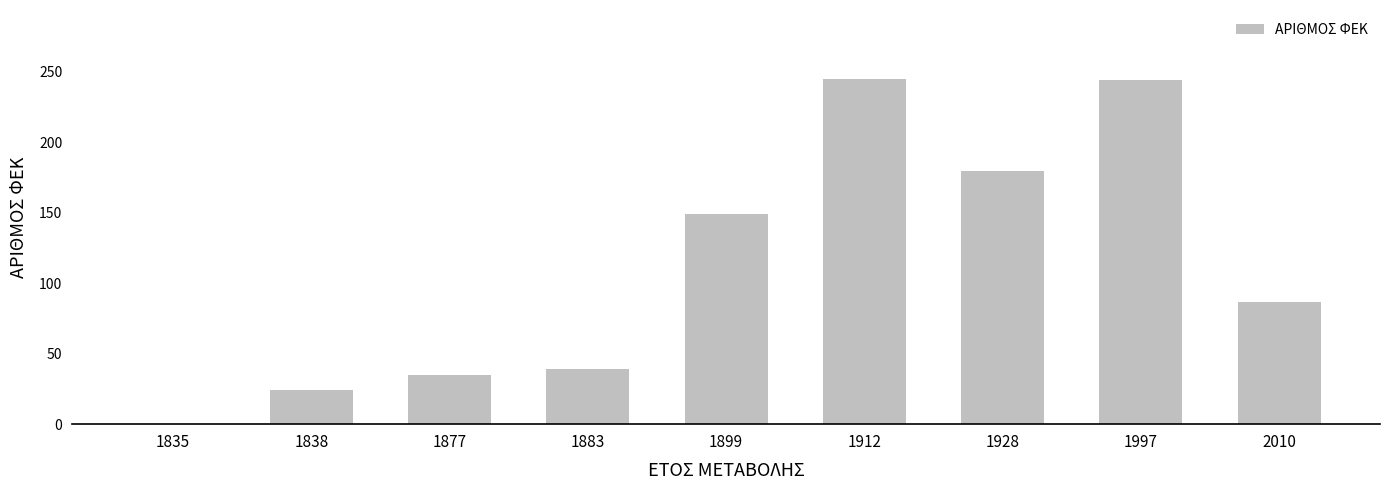

What is the greatest value displayed?

245